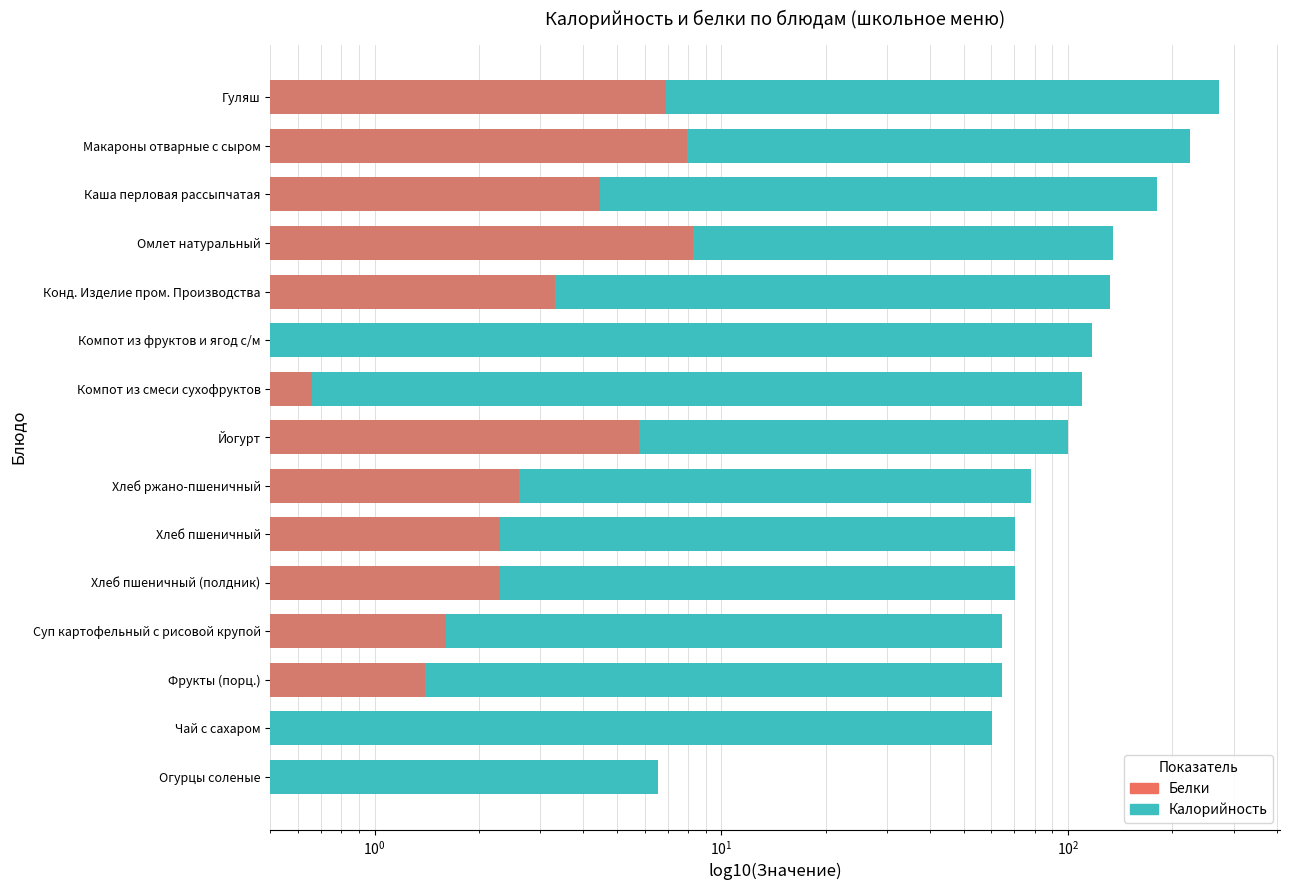

How many data points in Калорийность are less than 100?

7